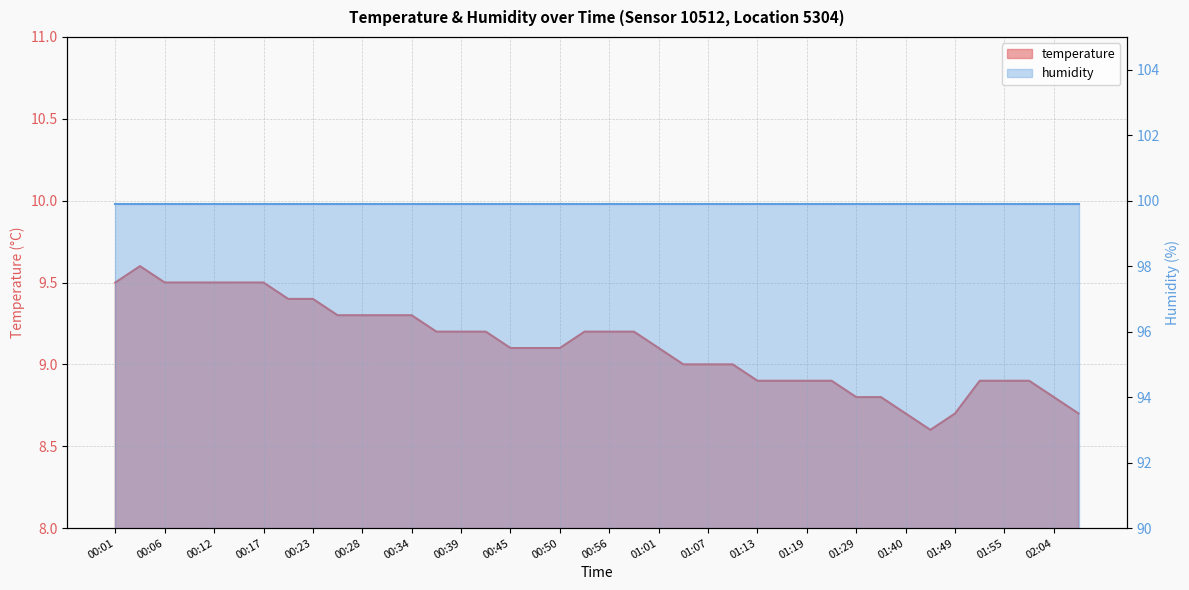

What is the value of the 16th point from the left?

9.2